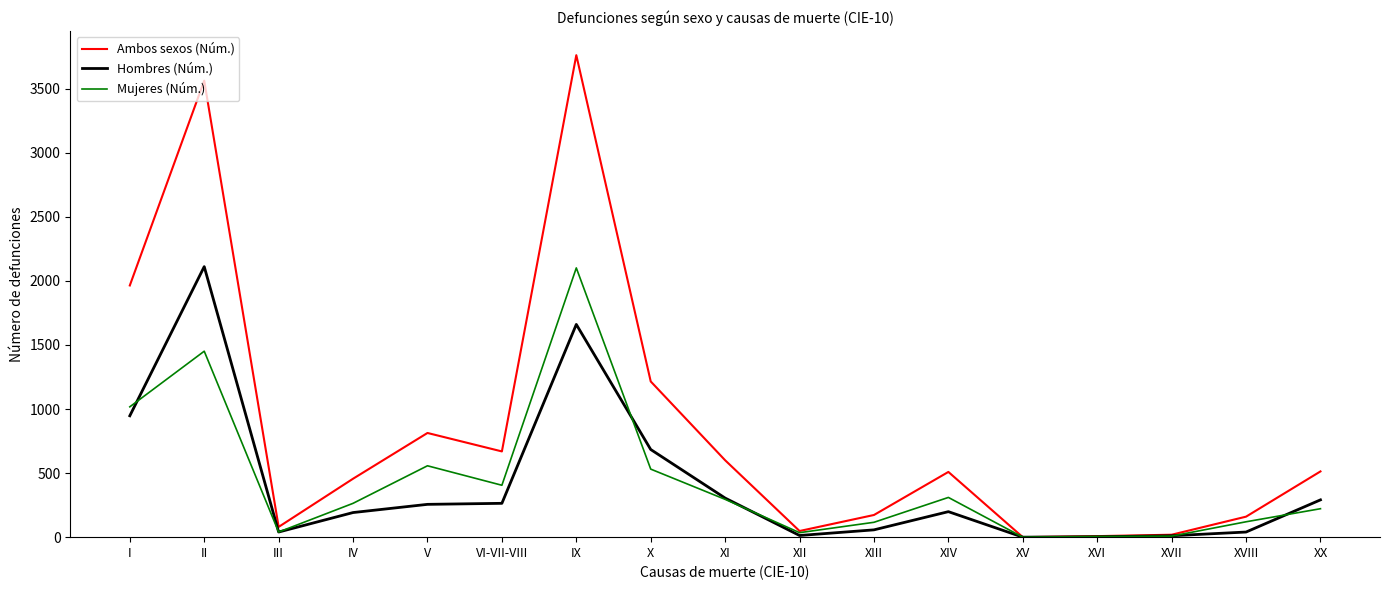

True or false: Mujeres (Núm.) has a value of 119 at IV.

False